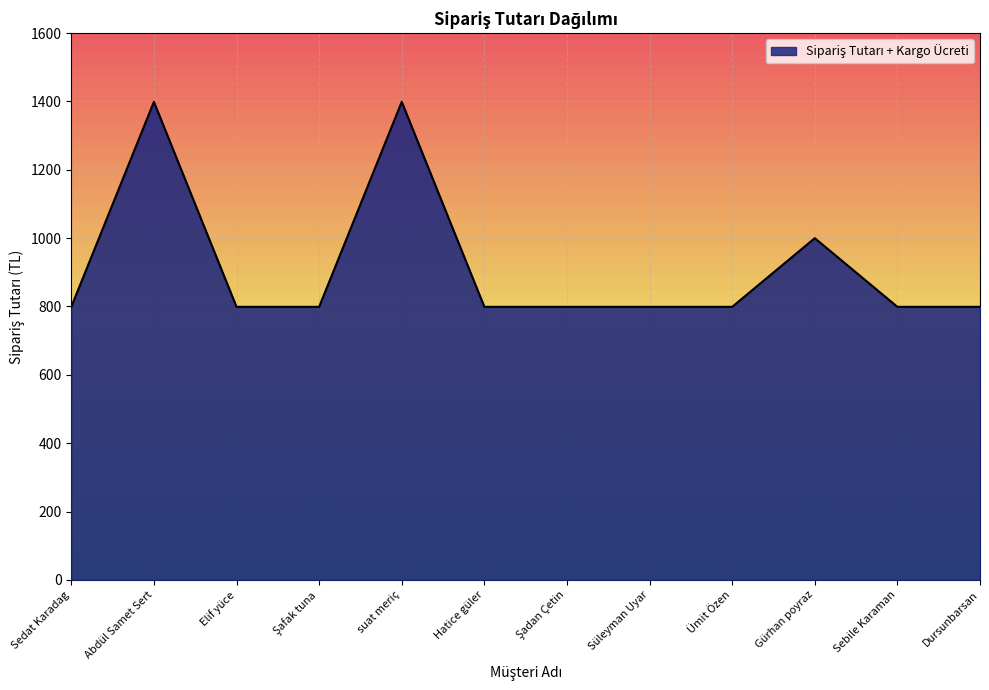

At which label is the value closest to 1099?

Gürhan poyraz